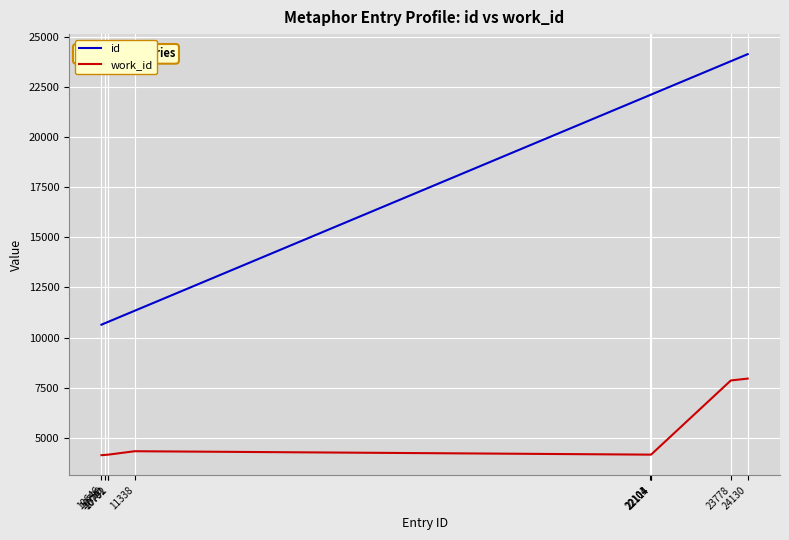

True or false: work_id has a value of 1119 at 10720.

False